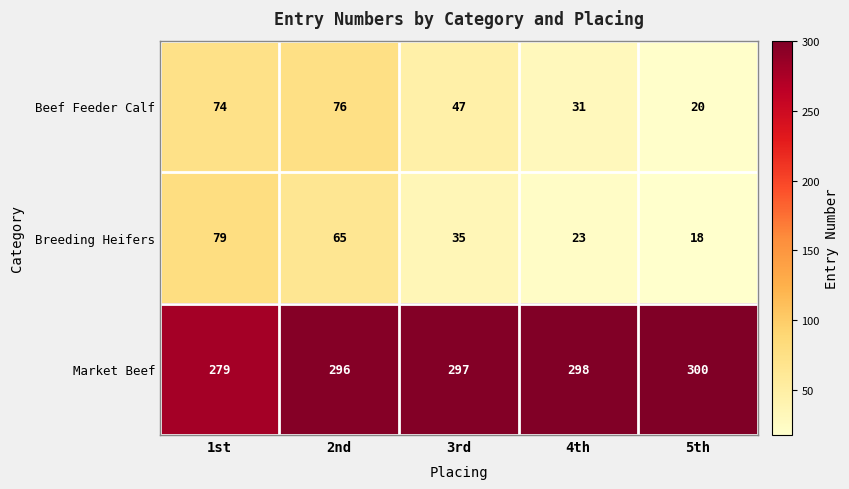

What is the greatest value displayed?

300